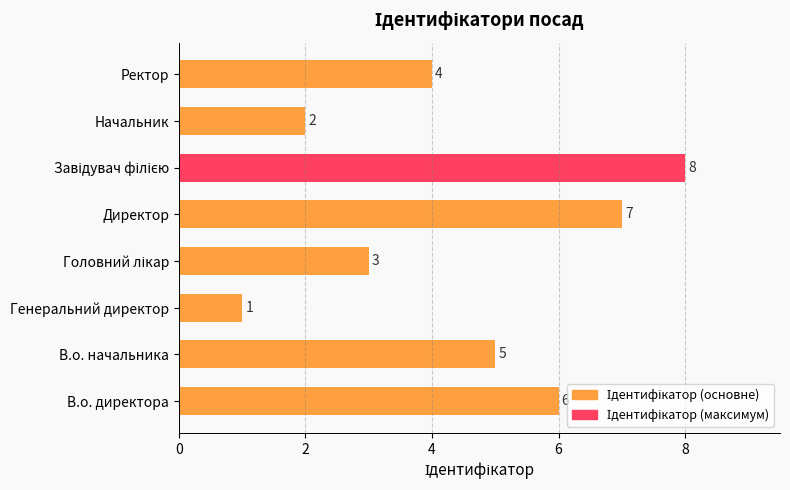

What is the difference between the second highest and minimum values?

6